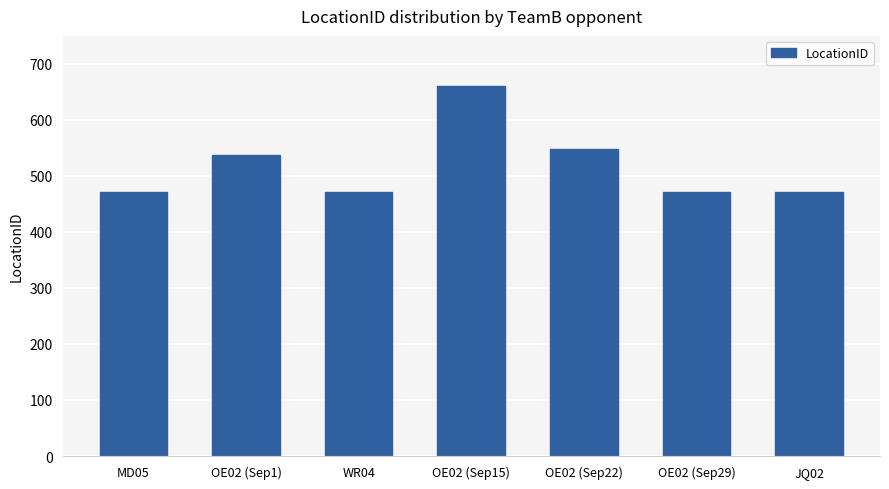

What is the label of the 7th bar from the right?

MD05